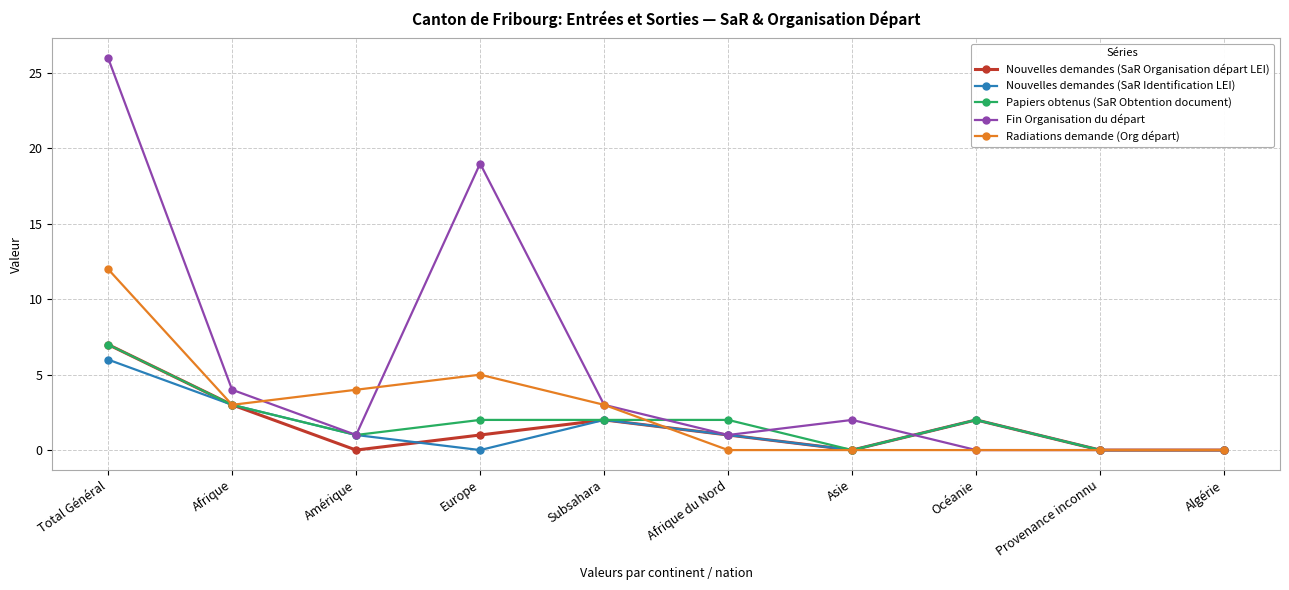

What is the label of the 5th point from the right?

Afrique du Nord